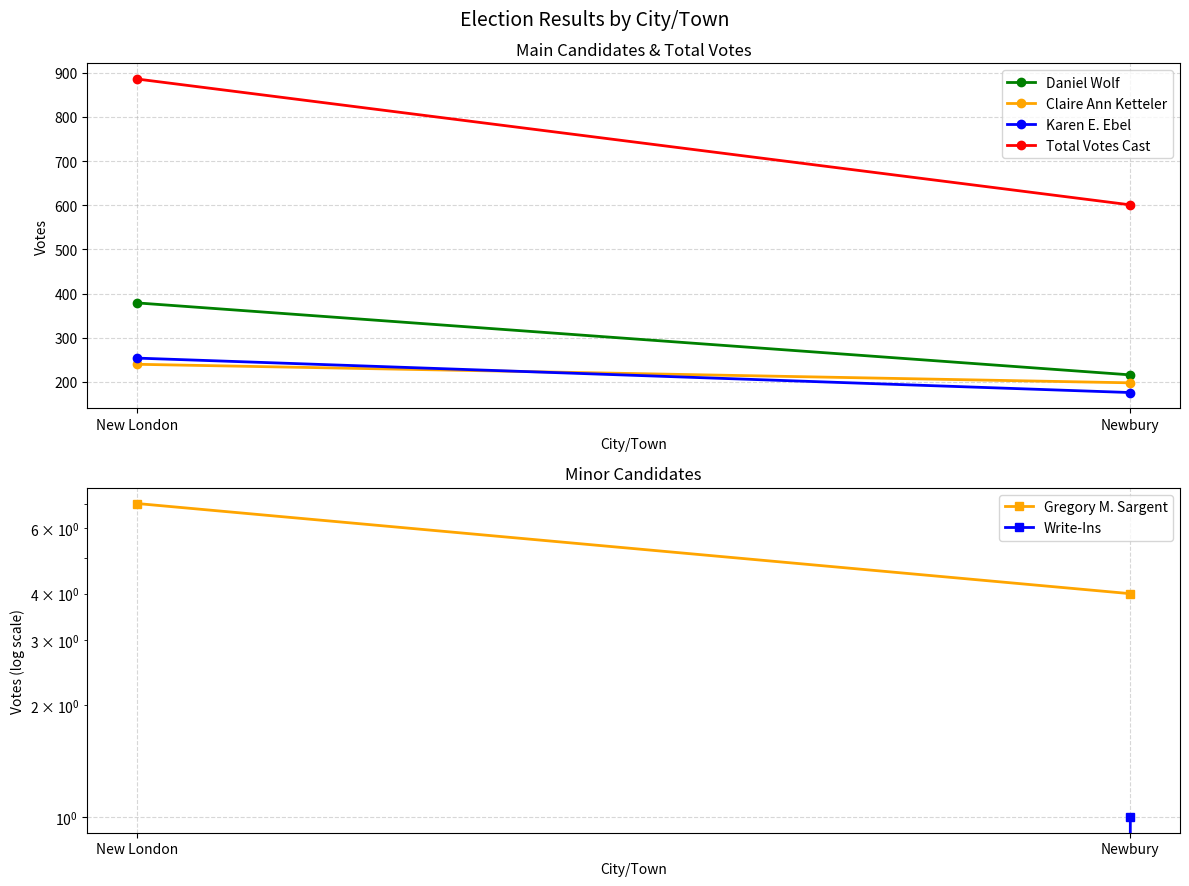

What position from the right is New London?

2